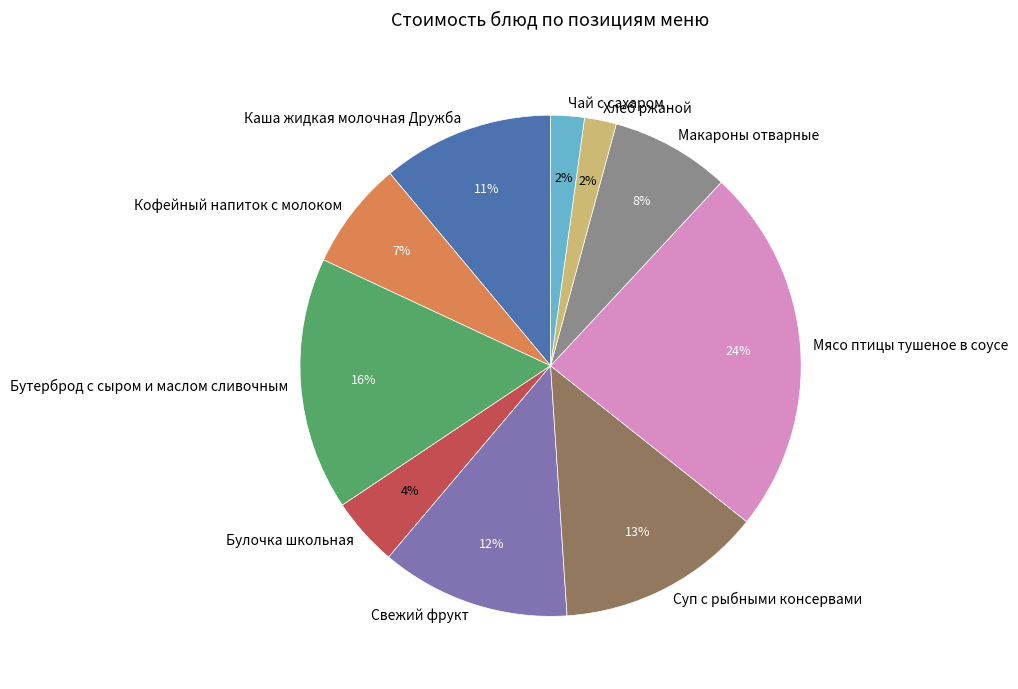

True or false: Мясо птицы тушеное в соусе accounts for 24% of the total.

True